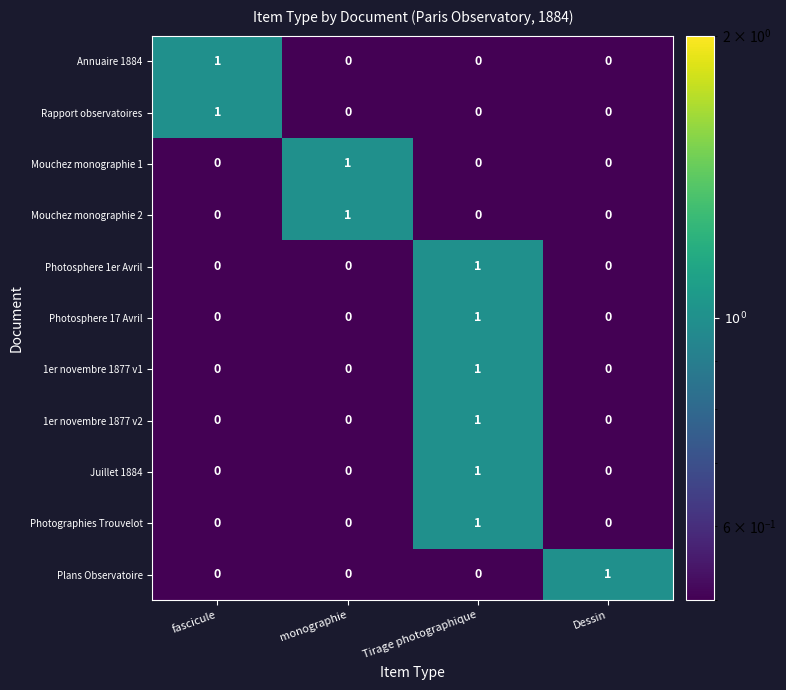

At how many categories does at least one series exceed 0?

4